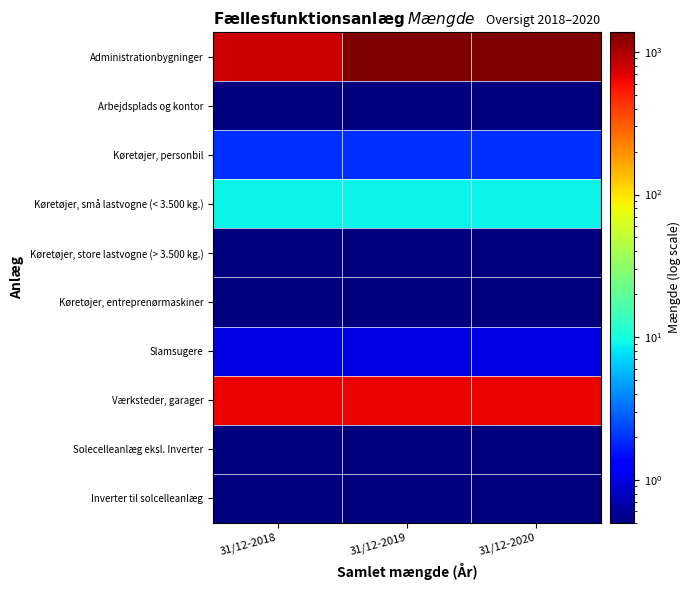

Reading right to left, extract all data points from this chart.

Administrationbygninger: 31/12-2020=1372.0	31/12-2019=1372.0	31/12-2018=796.0
Arbejdsplads og kontor: 31/12-2020=0.1	31/12-2019=0.1	31/12-2018=0.1
Køretøjer, personbil: 31/12-2020=2.0	31/12-2019=2.0	31/12-2018=2.0
Køretøjer, små lastvogne (< 3.500 kg.): 31/12-2020=9.0	31/12-2019=9.0	31/12-2018=9.0
Køretøjer, store lastvogne (> 3.500 kg.): 31/12-2020=0.1	31/12-2019=0.1	31/12-2018=0.1
Køretøjer, entreprenørmaskiner: 31/12-2020=0.1	31/12-2019=0.1	31/12-2018=0.1
Slamsugere: 31/12-2020=1.0	31/12-2019=1.0	31/12-2018=1.0
Værksteder, garager: 31/12-2020=642.0	31/12-2019=642.0	31/12-2018=642.0
Solecelleanlæg eksl. Inverter: 31/12-2020=0.1	31/12-2019=0.1	31/12-2018=0.1
Inverter til solcelleanlæg: 31/12-2020=0.1	31/12-2019=0.1	31/12-2018=0.1